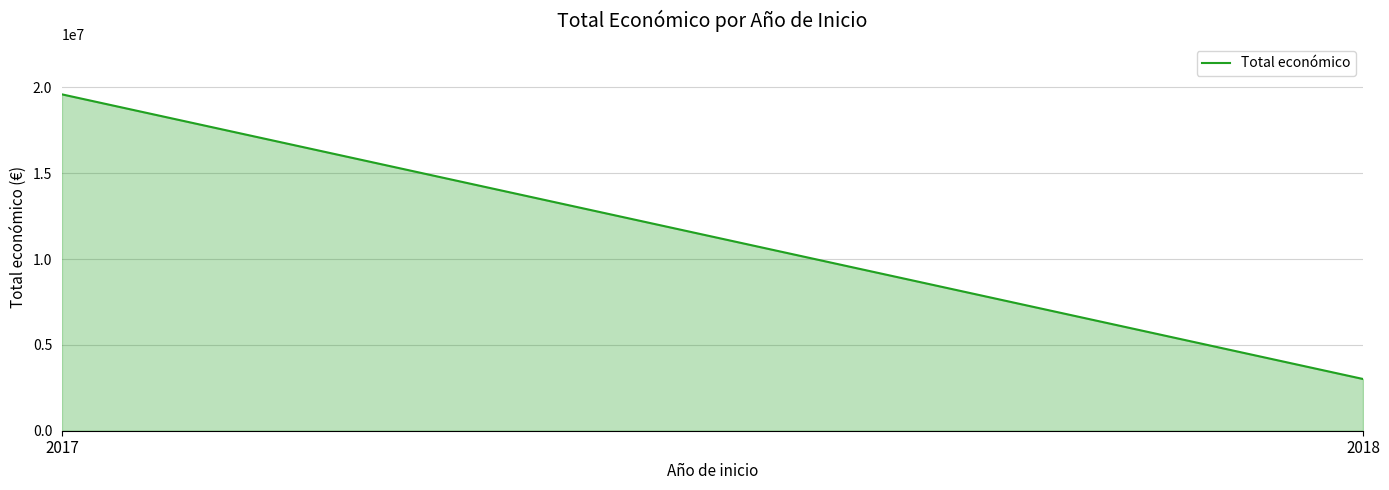

What is the greatest value displayed?

19595478